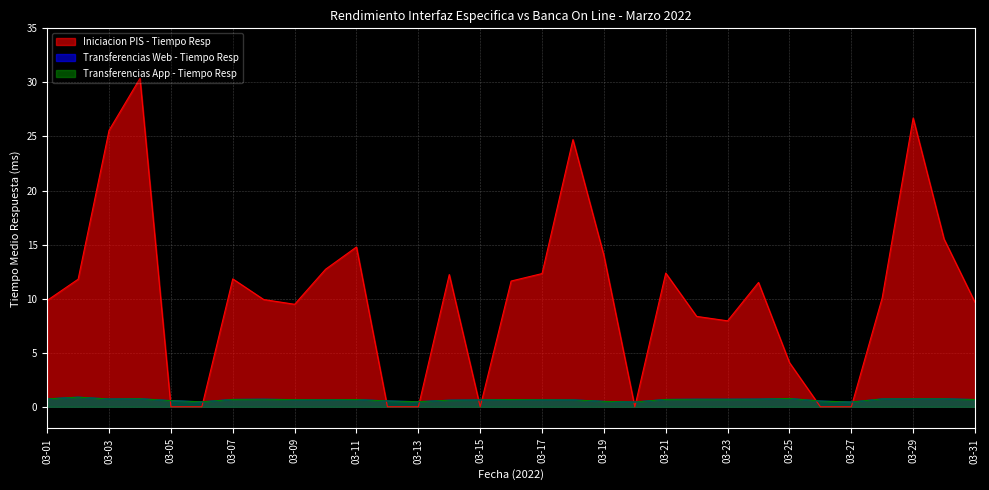

What is the difference between the maximum and minimum values in the Transferencias Web - Tiempo Resp series?

0.5